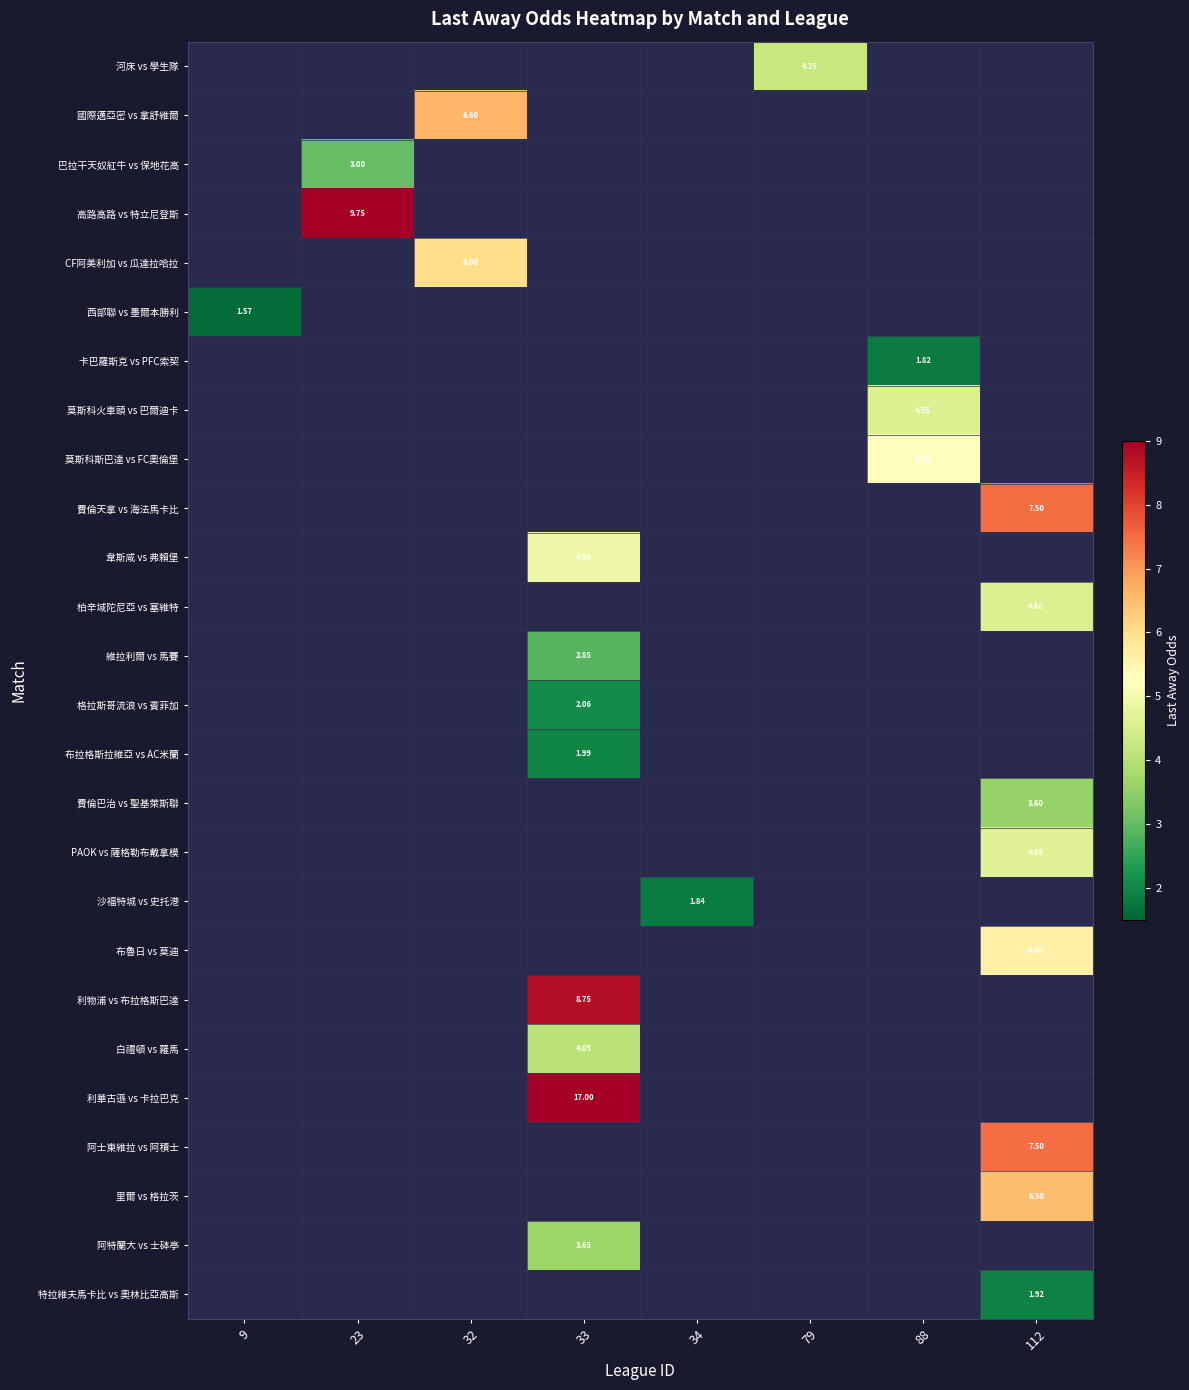

Which has a higher value, 112 or 32?

32